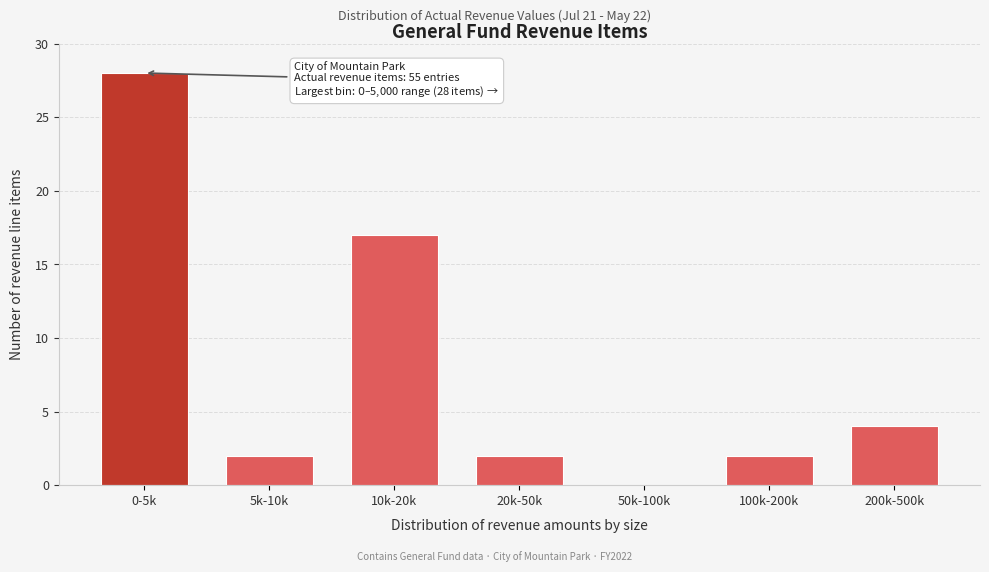

Reading right to left, transcribe all the data shown in this chart.

200k-500k=4	100k-200k=2	50k-100k=0	20k-50k=2	10k-20k=17	5k-10k=2	0-5k=28